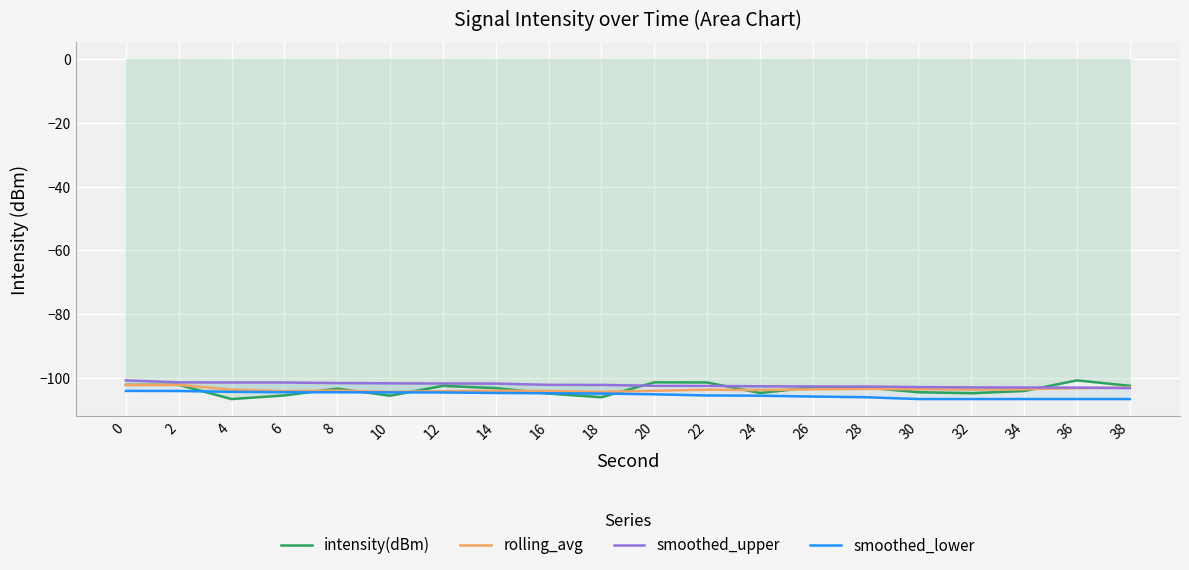

What is the lowest value of the smoothed_lower series?

-106.7